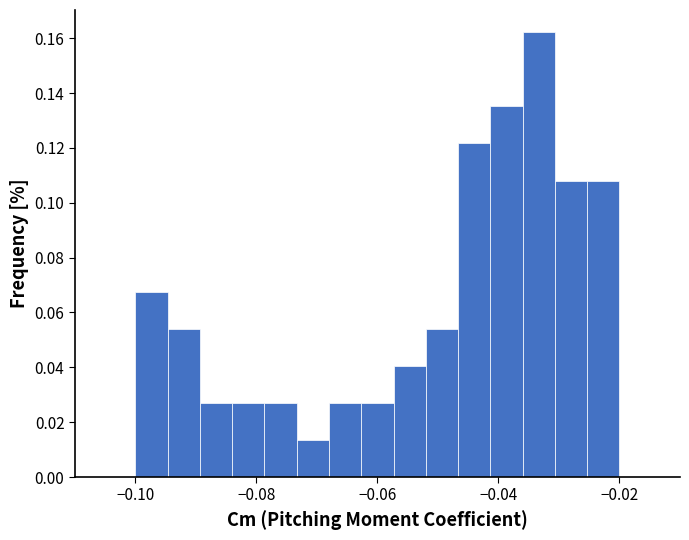

Around what value on the x-axis is the tallest bar? Give the approximate position of its centre, as read against the axis.

-0.034